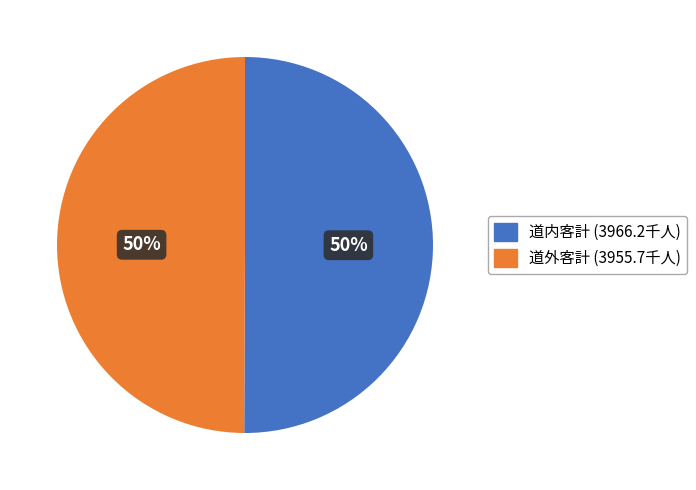

To the nearest percent, what is the average slice percentage?

50%